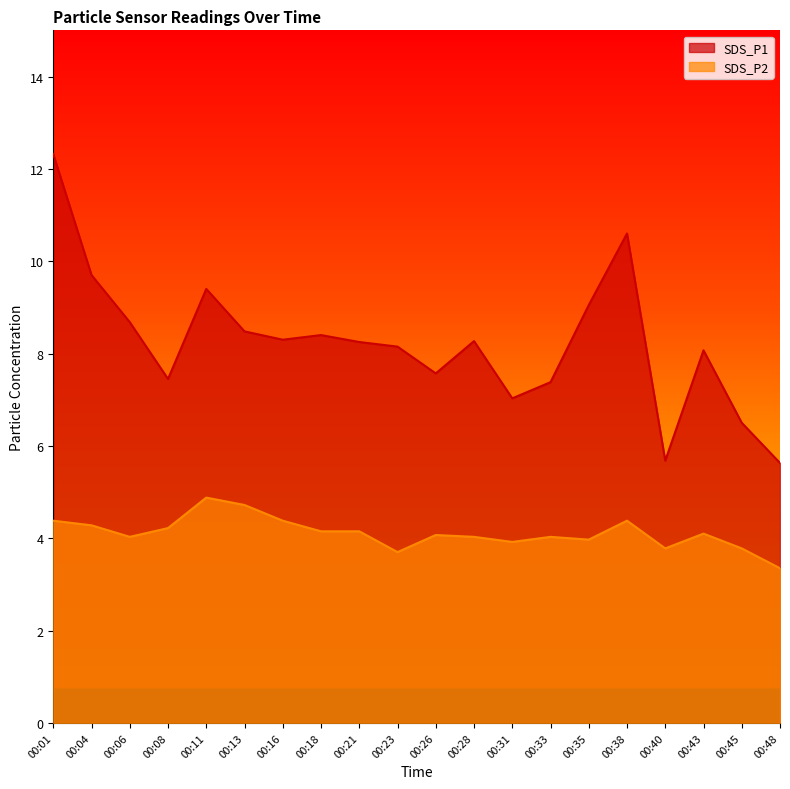

Where is the first local minimum for SDS_P1?

00:08